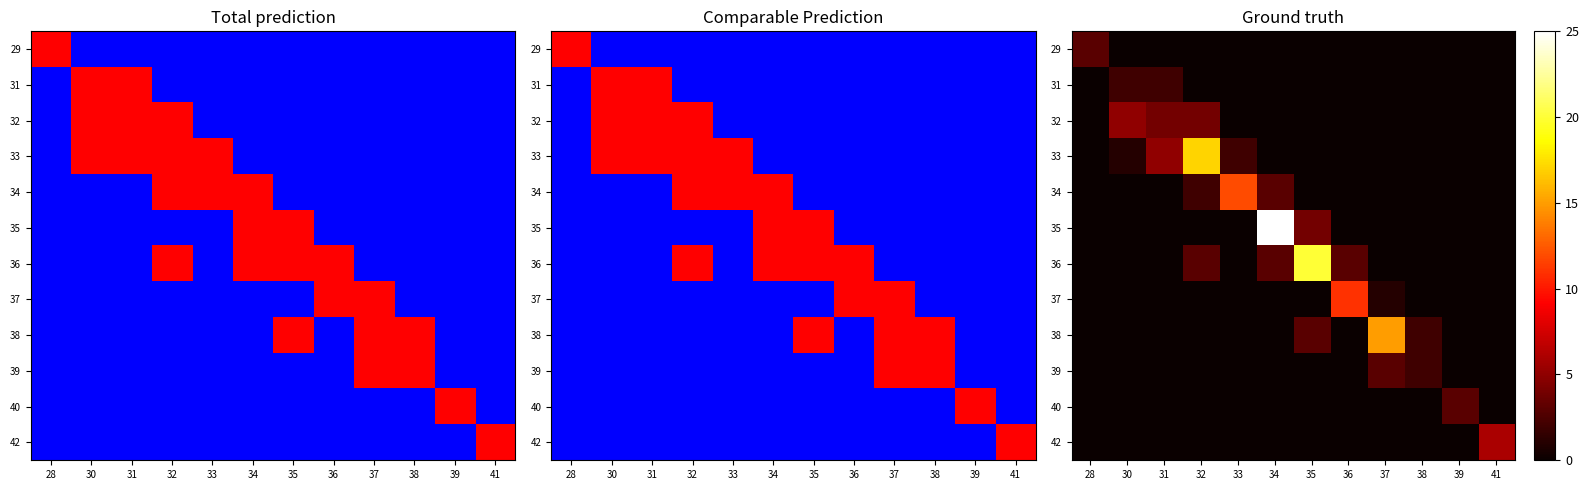

Which category has the lowest value in the 34 series?

28